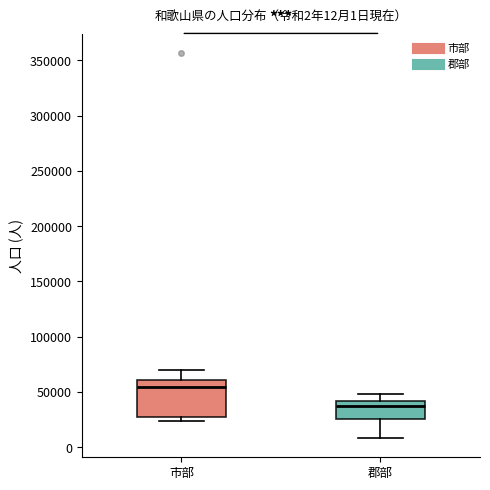

Comparing the boxes themselves (not the whiskers), which one is the tallest?

市部